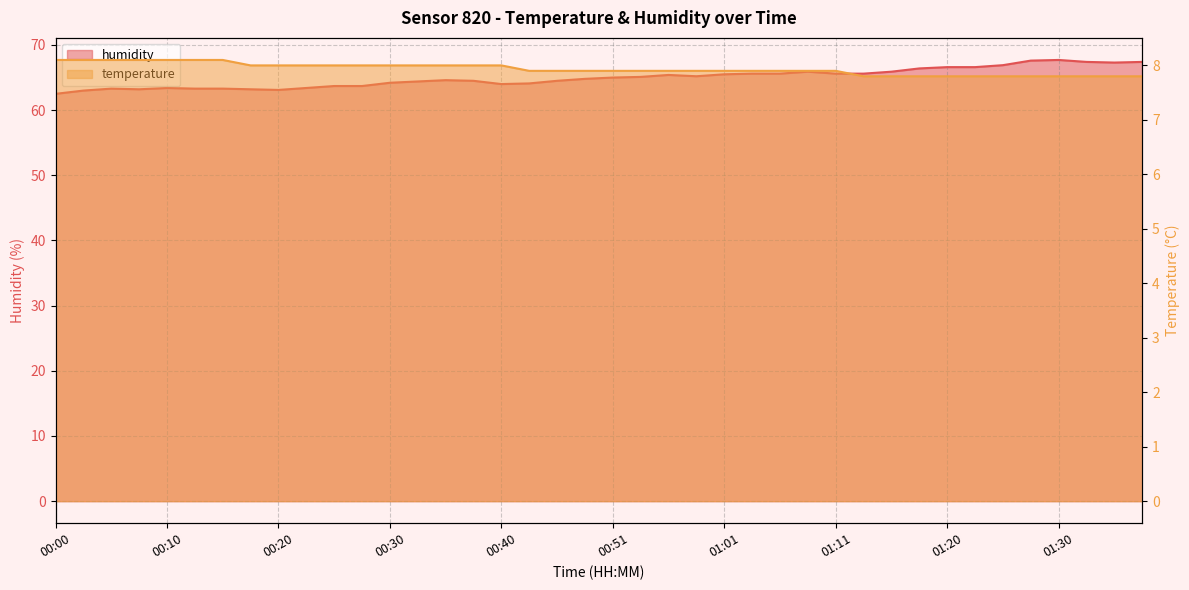

List the labels in order of temperature value, smallest first.

01:13, 01:15, 01:18, 01:20, 01:23, 01:25, 01:28, 01:30, 01:33, 01:35, 01:38, 00:43, 00:46, 00:48, 00:51, 00:53, 00:56, 00:58, 01:01, 01:03, 01:06, 01:08, 01:11, 00:18, 00:20, 00:23, 00:25, 00:28, 00:30, 00:33, 00:35, 00:38, 00:40, 00:00, 00:02, 00:05, 00:07, 00:10, 00:12, 00:15